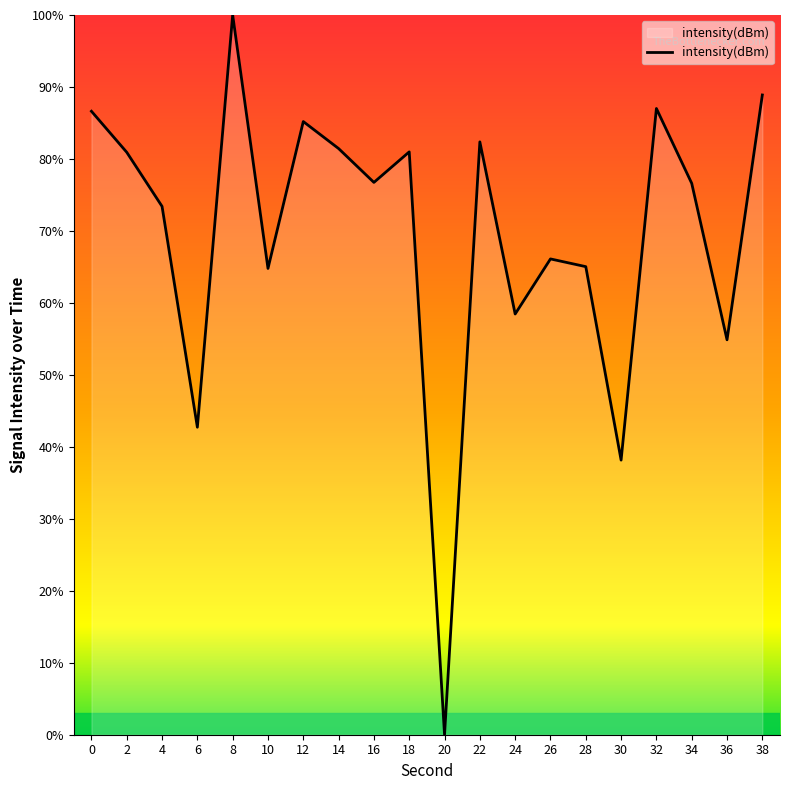

Which label corresponds to the smallest value in the chart?

20